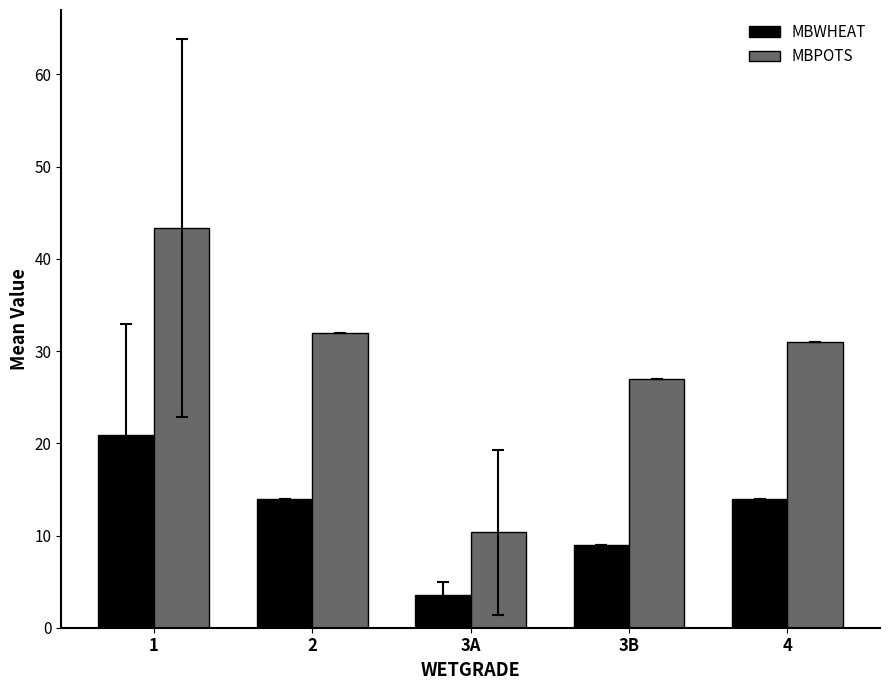

What position from the left is 2?

2